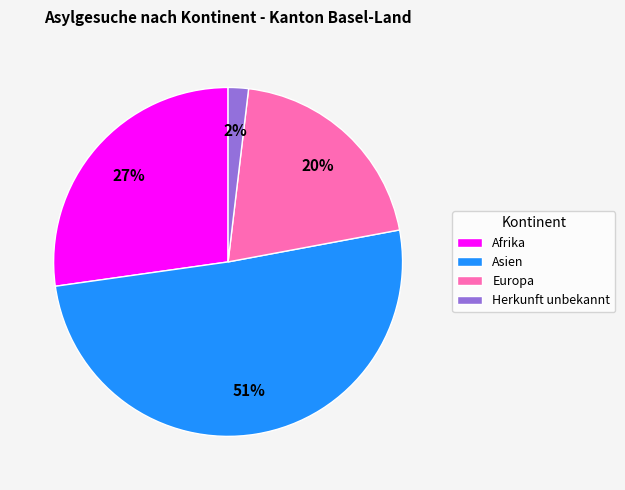

Count the number of slices in the pie.

4